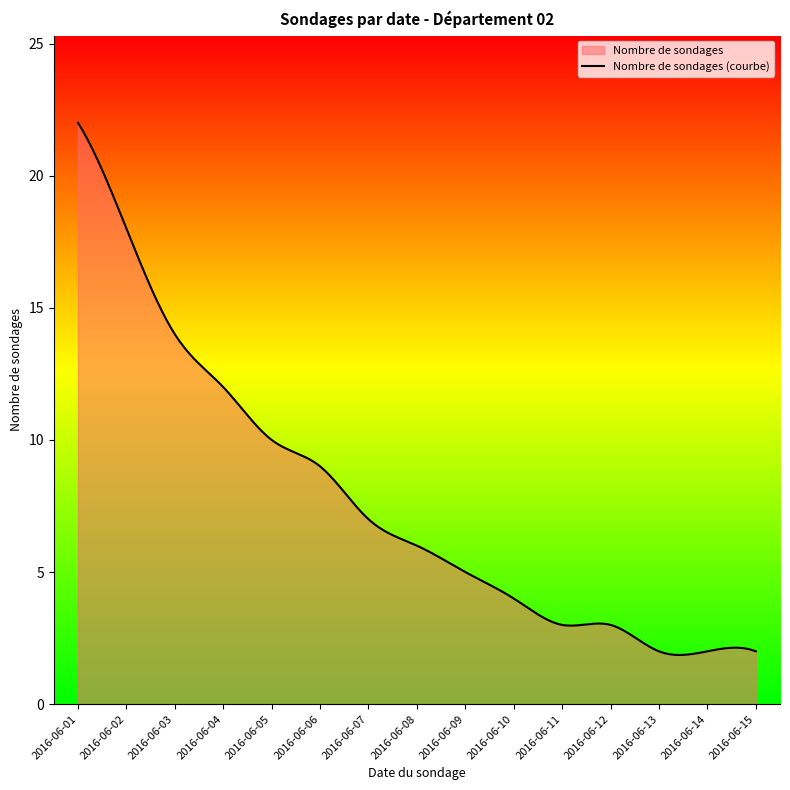

What is the greatest value displayed?

22.0